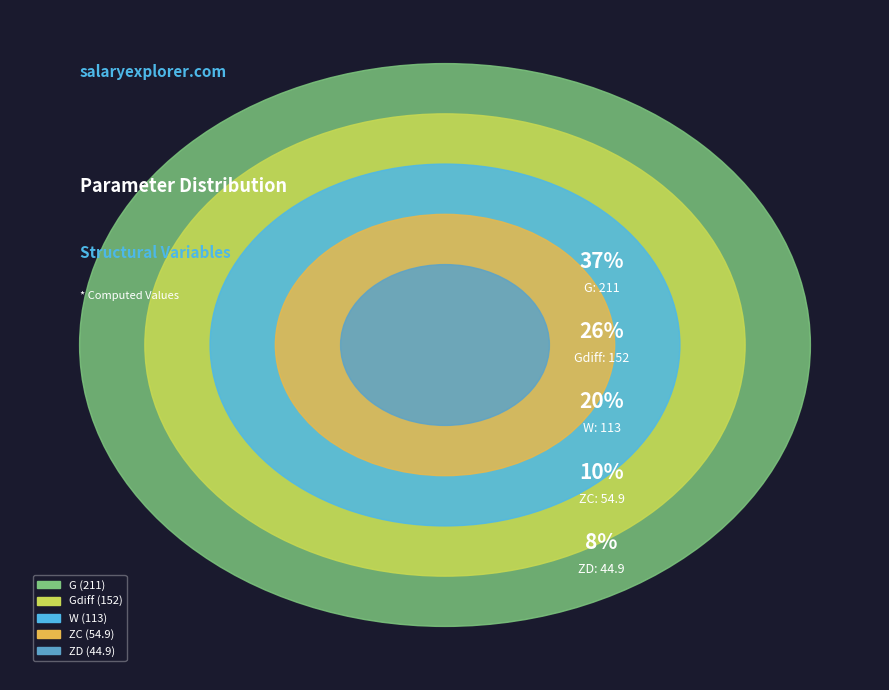

Rank the categories by value from highest to lowest.

G, Gdiff, W, ZC, ZD